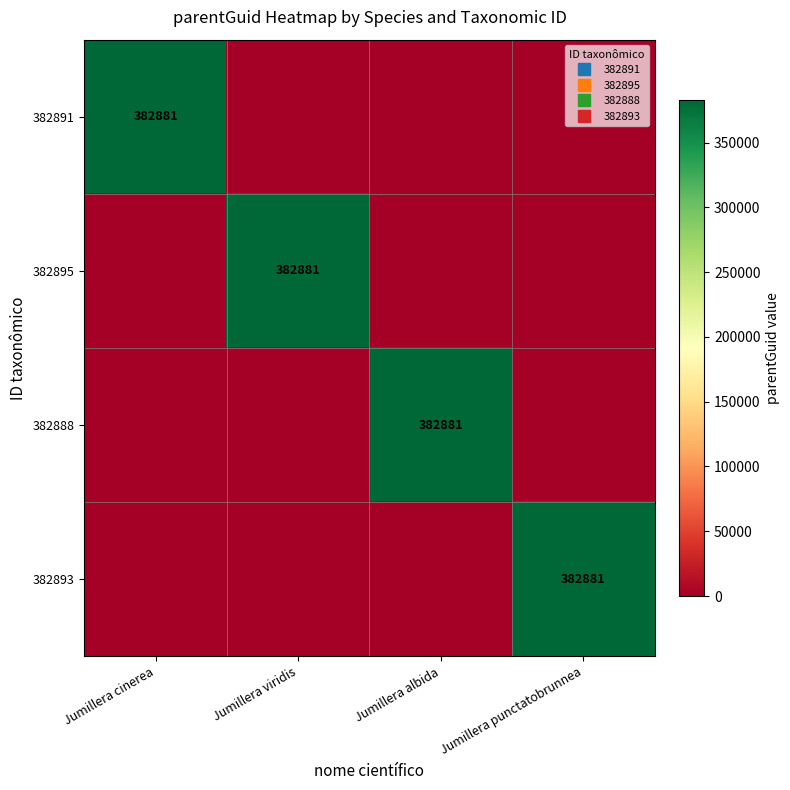

Which series has the largest total across all categories?

382891